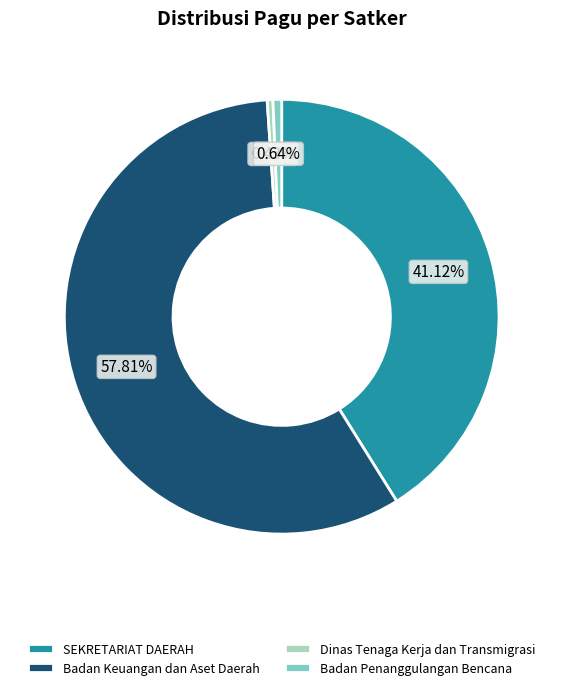

Combined, do Badan Penanggulangan Bencana and Badan Keuangan dan Aset Daerah account for over 50%?

Yes